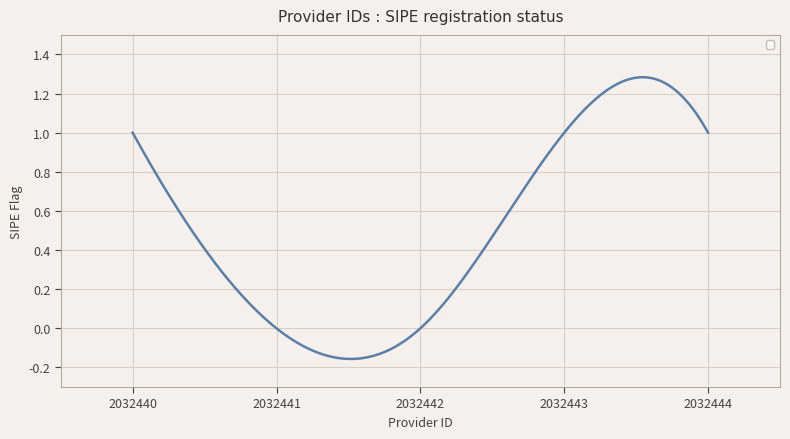

What is the difference between the maximum and minimum values?

1.4